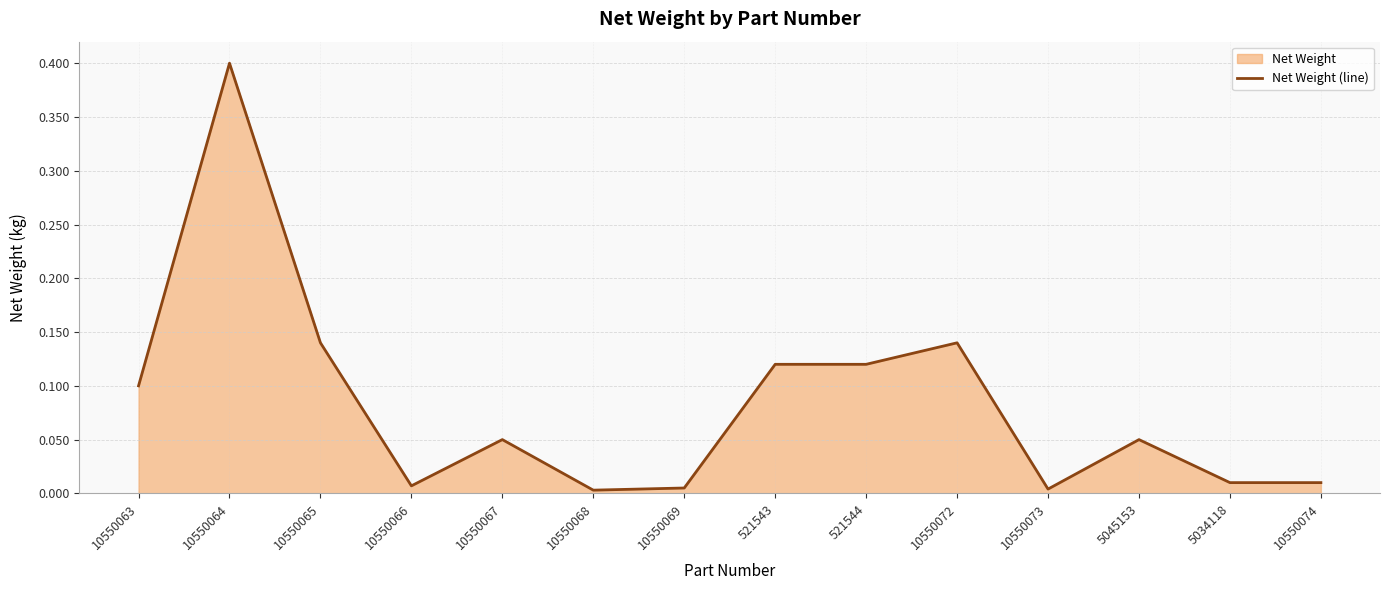

How many points are lower than both their immediate neighbors (excluding endpoints)?

3